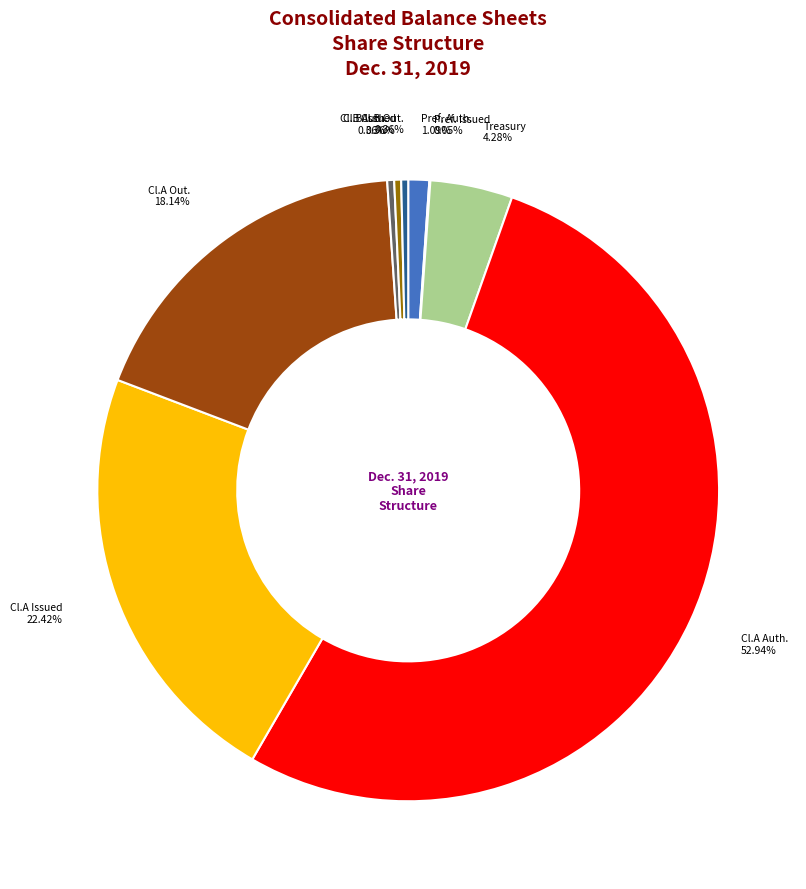

Is there a majority slice in this chart?

Yes